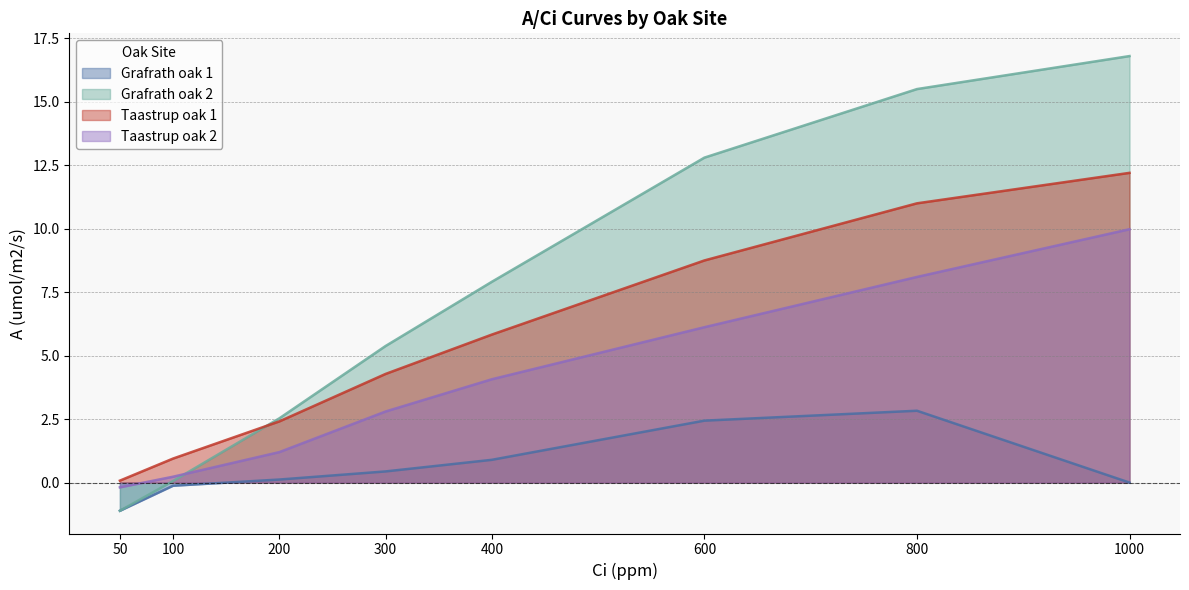

What is the value of the Grafrath oak 1 point at the 7th from the left?

2.8